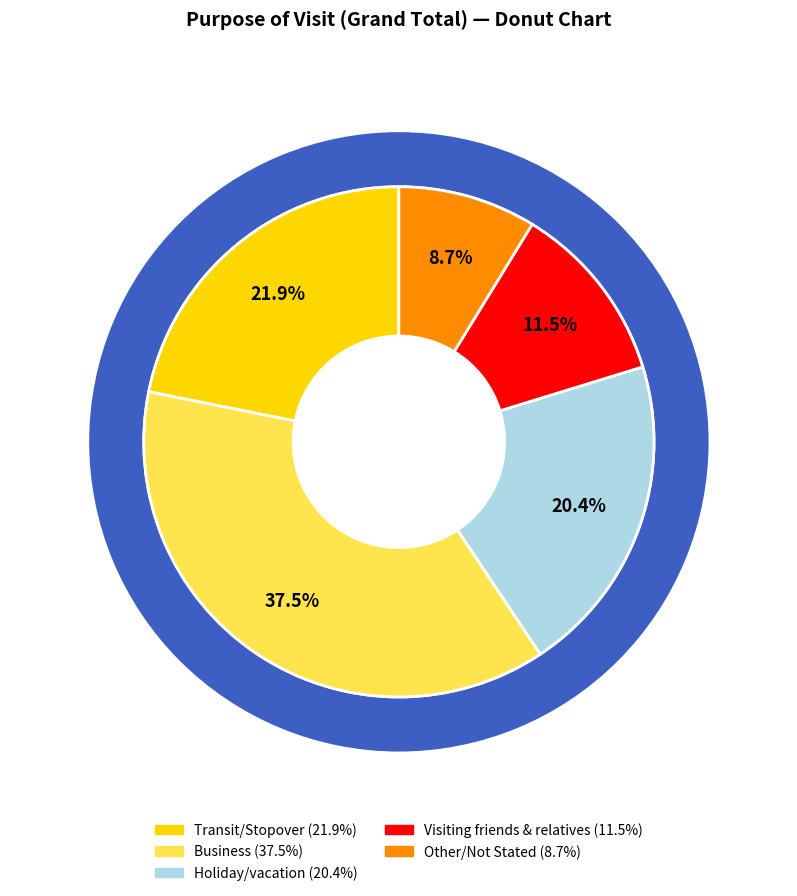

How many slices are in this pie chart?

5